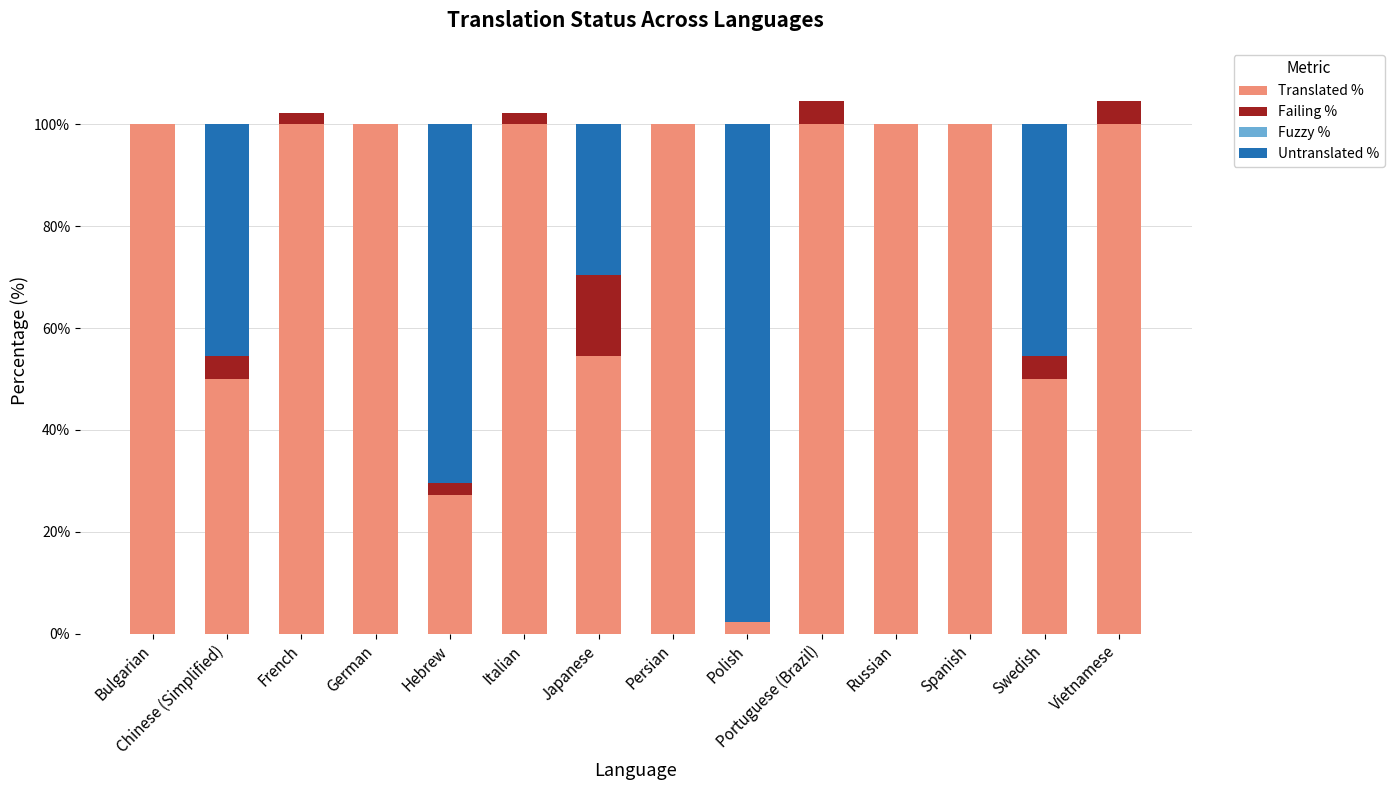

The Translated % series shows 45.5 at Hebrew. True or false?

False